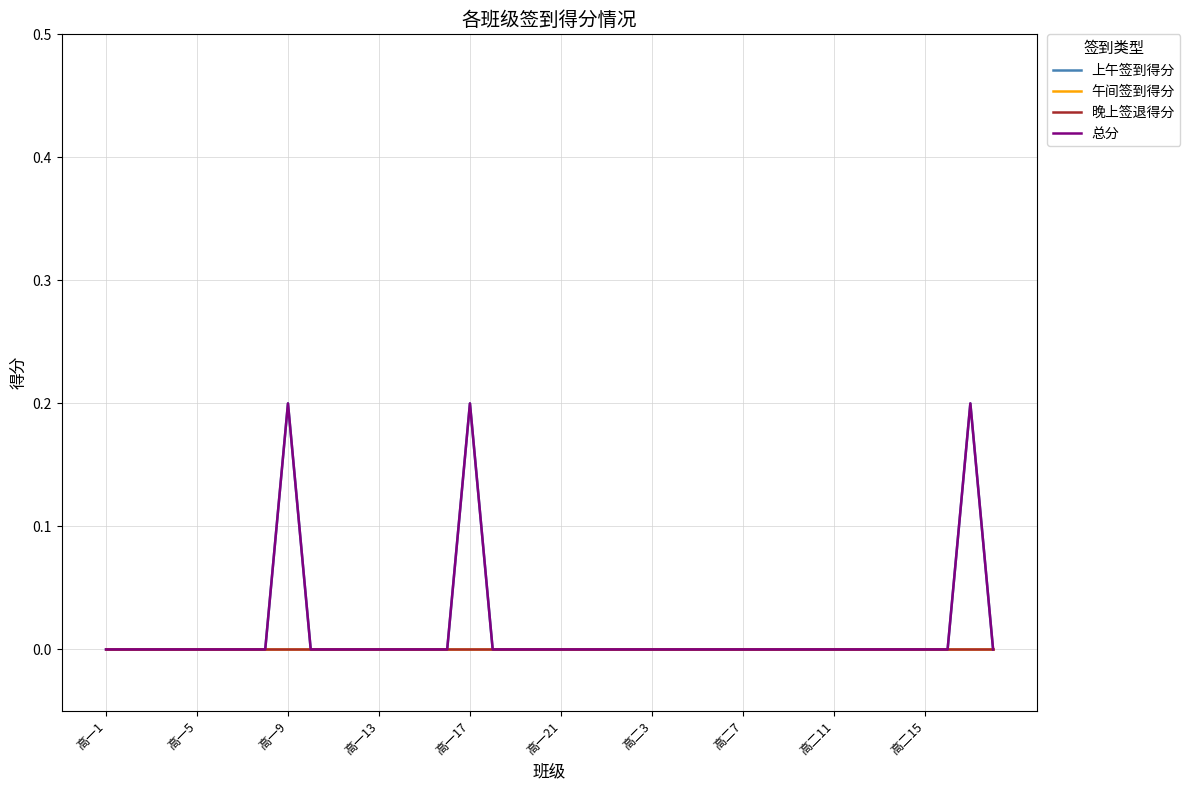

Reading left to right, extract all data points from this chart.

上午签到得分: 0.0	0.0	0.0	0.0	0.0	0.0	0.0	0.0	0.2	0.0	0.0	0.0	0.0	0.0	0.0	0.0	0.2	0.0	0.0	0.0	0.0	0.0	0.0	0.0	0.0	0.0	0.0	0.0	0.0	0.0	0.0	0.0	0.0	0.0	0.0	0.0	0.0	0.0	0.2	0.0
午间签到得分: 0.0	0.0	0.0	0.0	0.0	0.0	0.0	0.0	0.0	0.0	0.0	0.0	0.0	0.0	0.0	0.0	0.0	0.0	0.0	0.0	0.0	0.0	0.0	0.0	0.0	0.0	0.0	0.0	0.0	0.0	0.0	0.0	0.0	0.0	0.0	0.0	0.0	0.0	0.0	0.0
晚上签退得分: 0.0	0.0	0.0	0.0	0.0	0.0	0.0	0.0	0.0	0.0	0.0	0.0	0.0	0.0	0.0	0.0	0.0	0.0	0.0	0.0	0.0	0.0	0.0	0.0	0.0	0.0	0.0	0.0	0.0	0.0	0.0	0.0	0.0	0.0	0.0	0.0	0.0	0.0	0.0	0.0
总分: 0.0	0.0	0.0	0.0	0.0	0.0	0.0	0.0	0.2	0.0	0.0	0.0	0.0	0.0	0.0	0.0	0.2	0.0	0.0	0.0	0.0	0.0	0.0	0.0	0.0	0.0	0.0	0.0	0.0	0.0	0.0	0.0	0.0	0.0	0.0	0.0	0.0	0.0	0.2	0.0